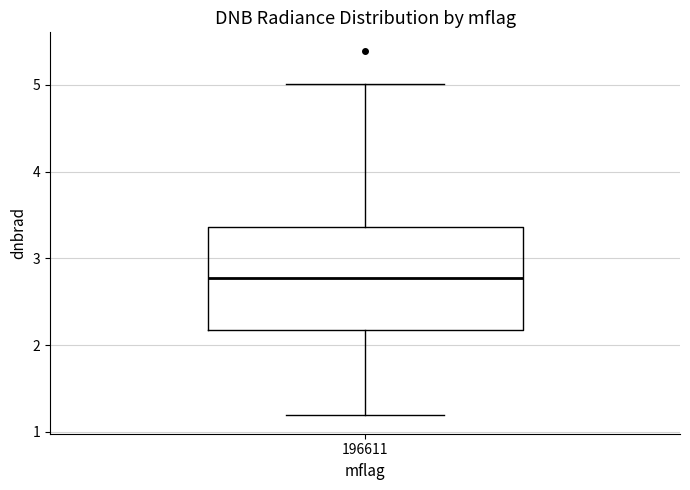

Transcribe this box plot: give where the median line is, the range the box spans, and where the two whiskers end, as read against the y-axis. The values are not printed on the chart, so give them approximately, as read against the axis.

median 2.8, box 2.2 to 3.4, whiskers 1.2 to 5.0